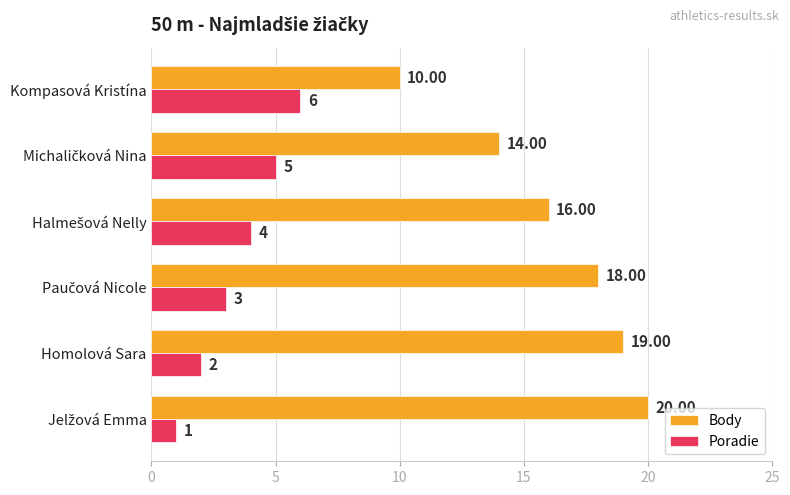

Which series has the widest spread of values?

Body